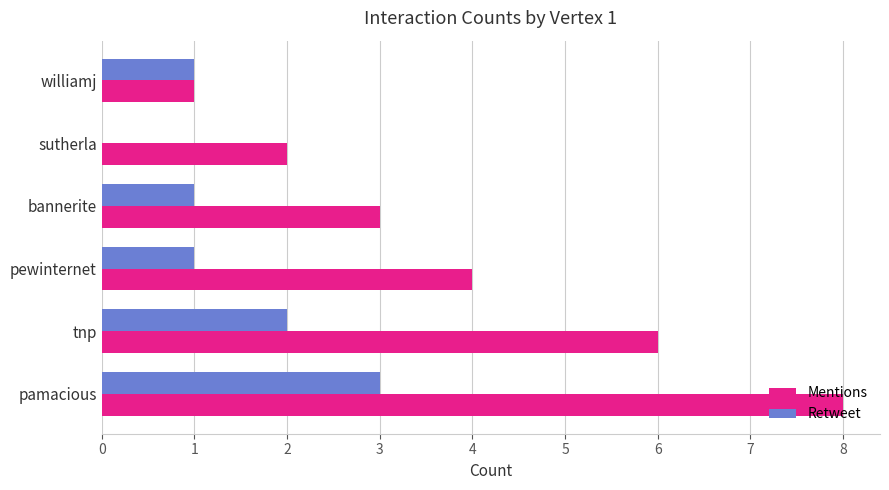

What is the sum of the Mentions values at pewinternet and tnp?

10